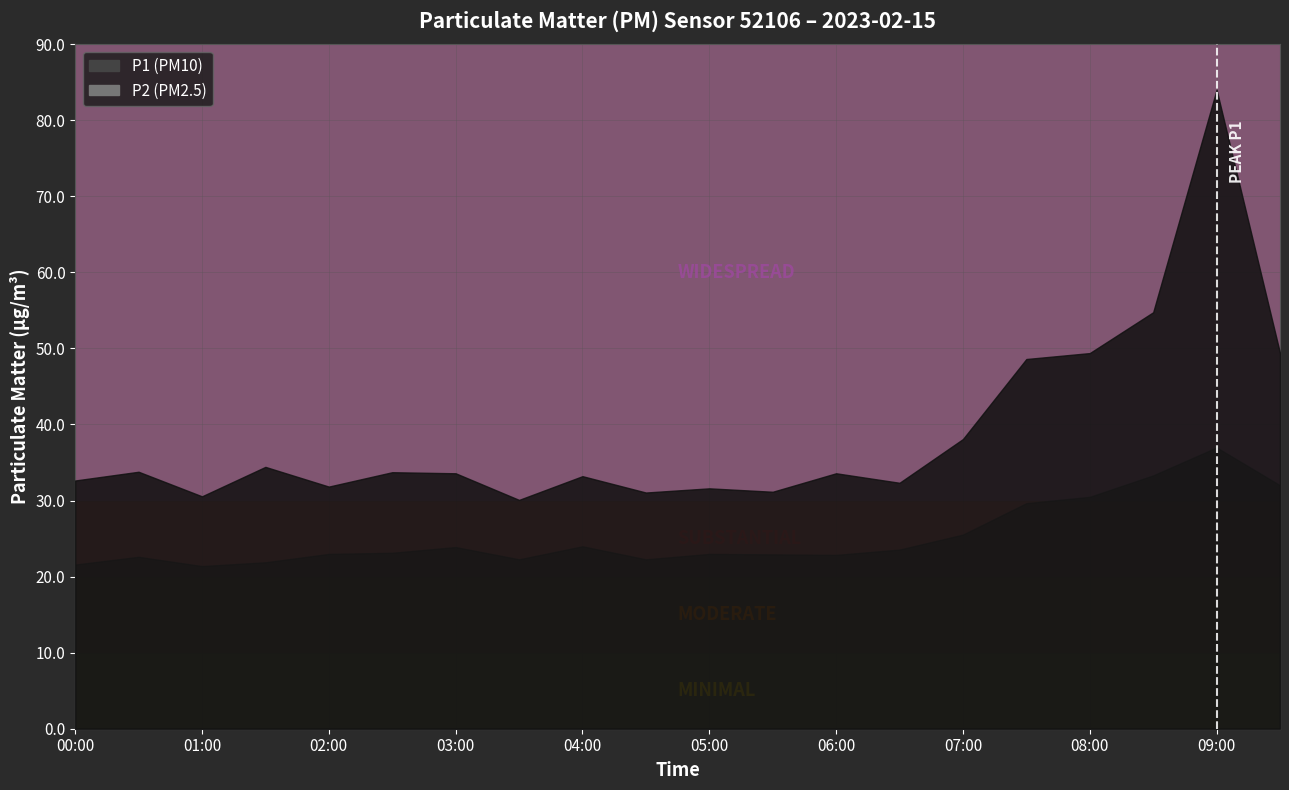

At how many categories does at least one series exceed 24?

20